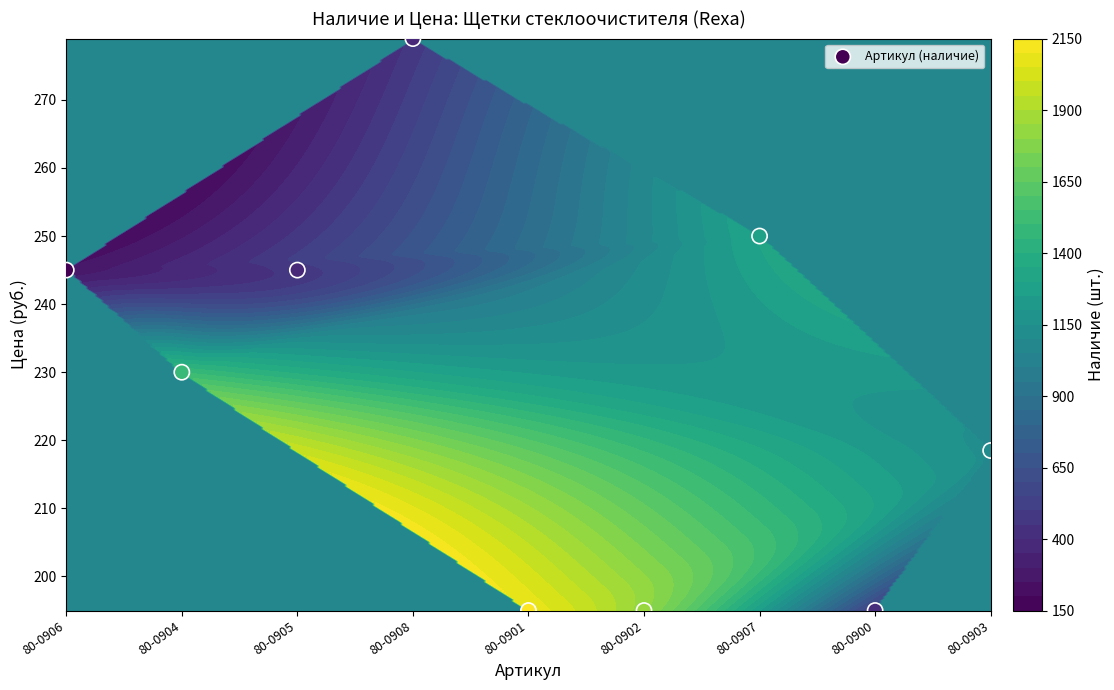

List the labels in order of value, smallest first.

80-0901, 80-0902, 80-0900, 80-0903, 80-0904, 80-0906, 80-0905, 80-0907, 80-0908